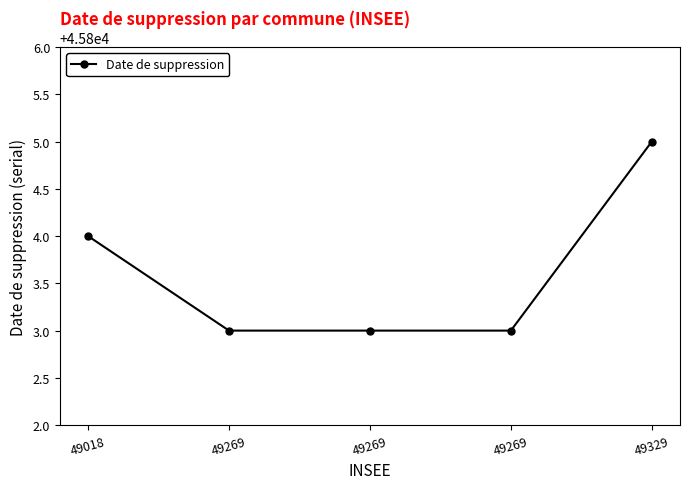

List the labels in order of value, smallest first.

49269, 49269, 49269, 49018, 49329